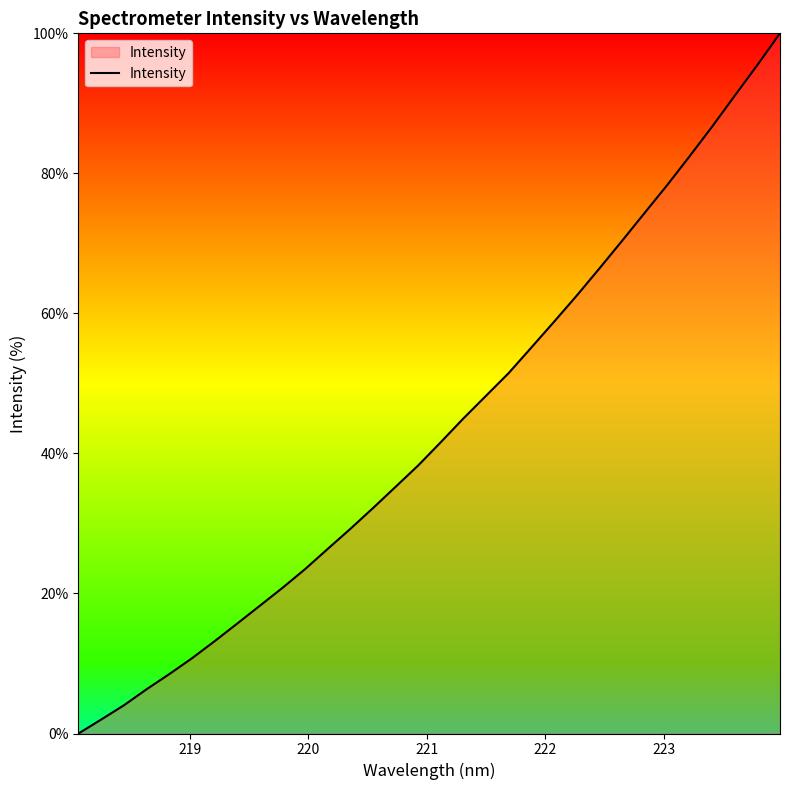

What is the difference between the maximum and minimum values?

100.0